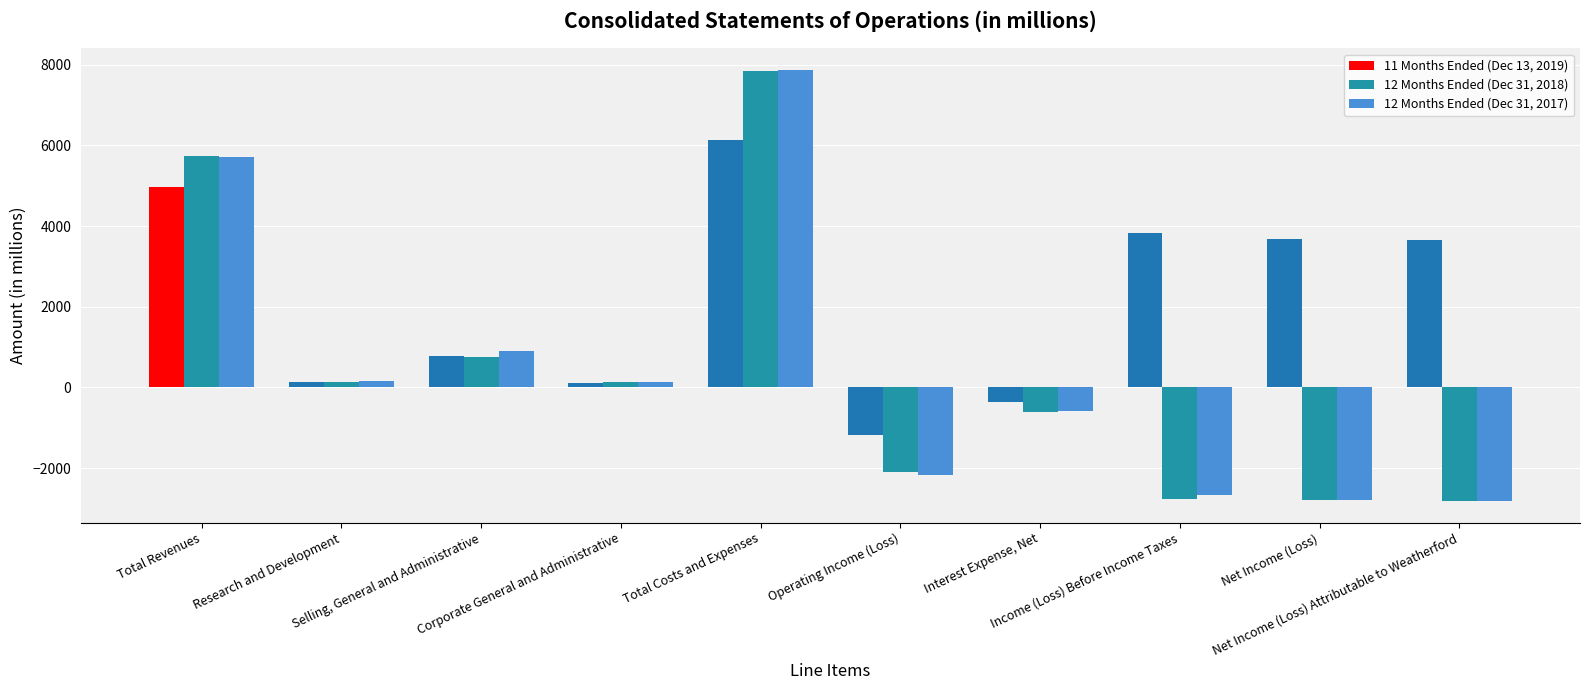

Which series has the largest total across all categories?

11 Months Ended (Dec 13, 2019)